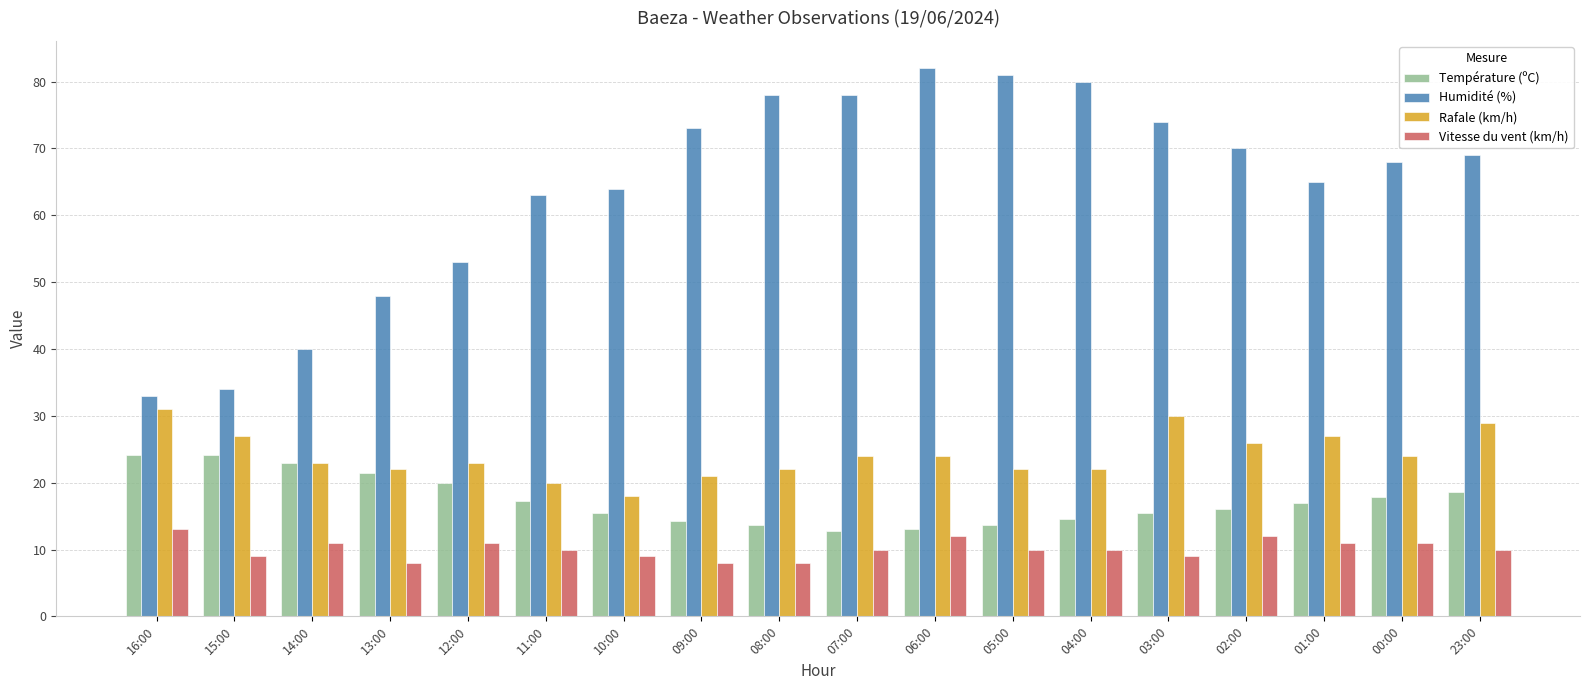

At how many categories does at least one series exceed 13?

18